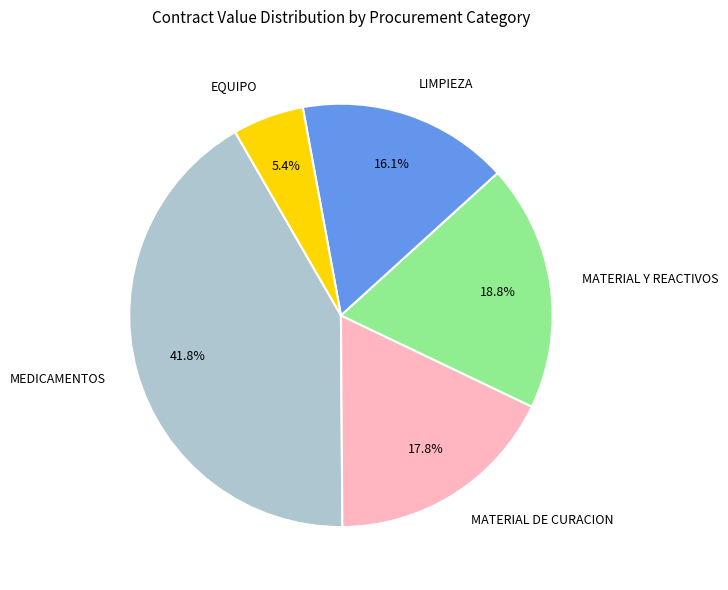

Combined, what portion of the pie is EQUIPO and MATERIAL DE CURACION?

23.2%